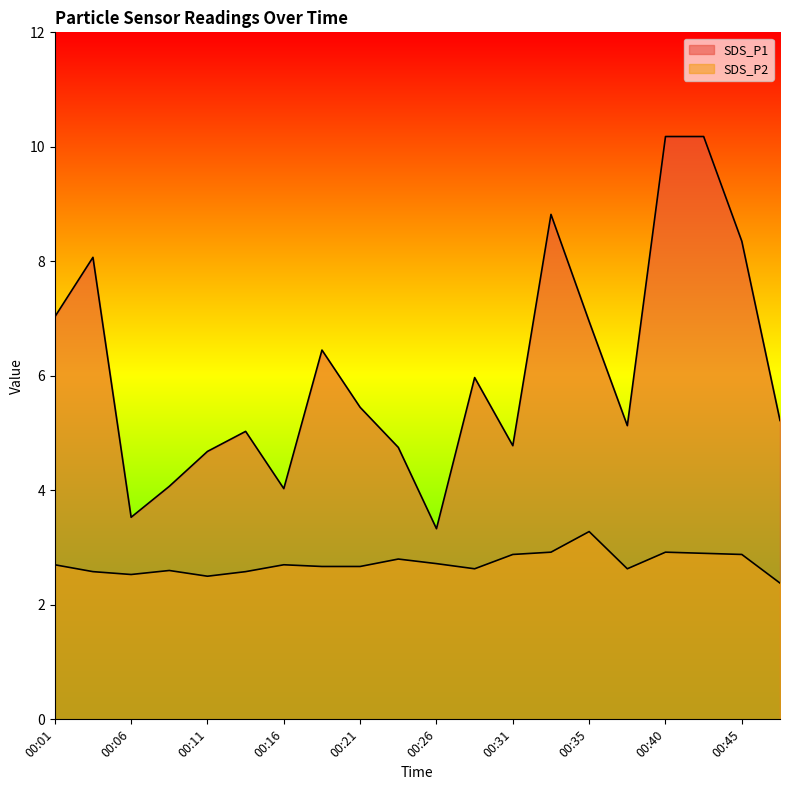

How many categories are shown in the chart?

20